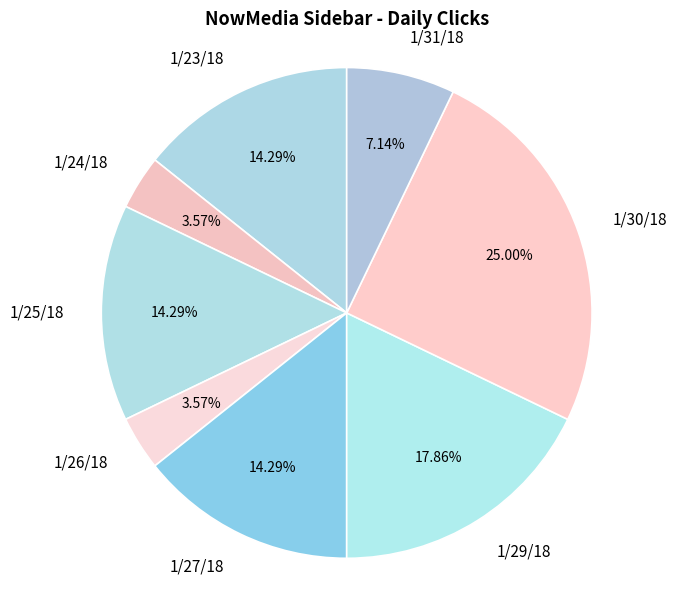

Does any single category account for the majority?

No